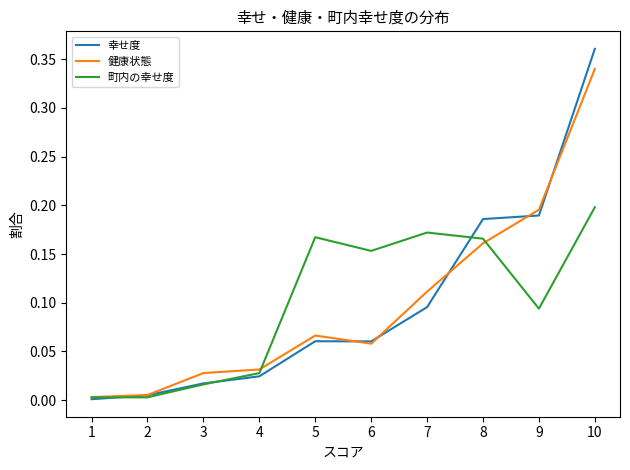

The 幸せ度 series shows 0.0 at 4. True or false?

True